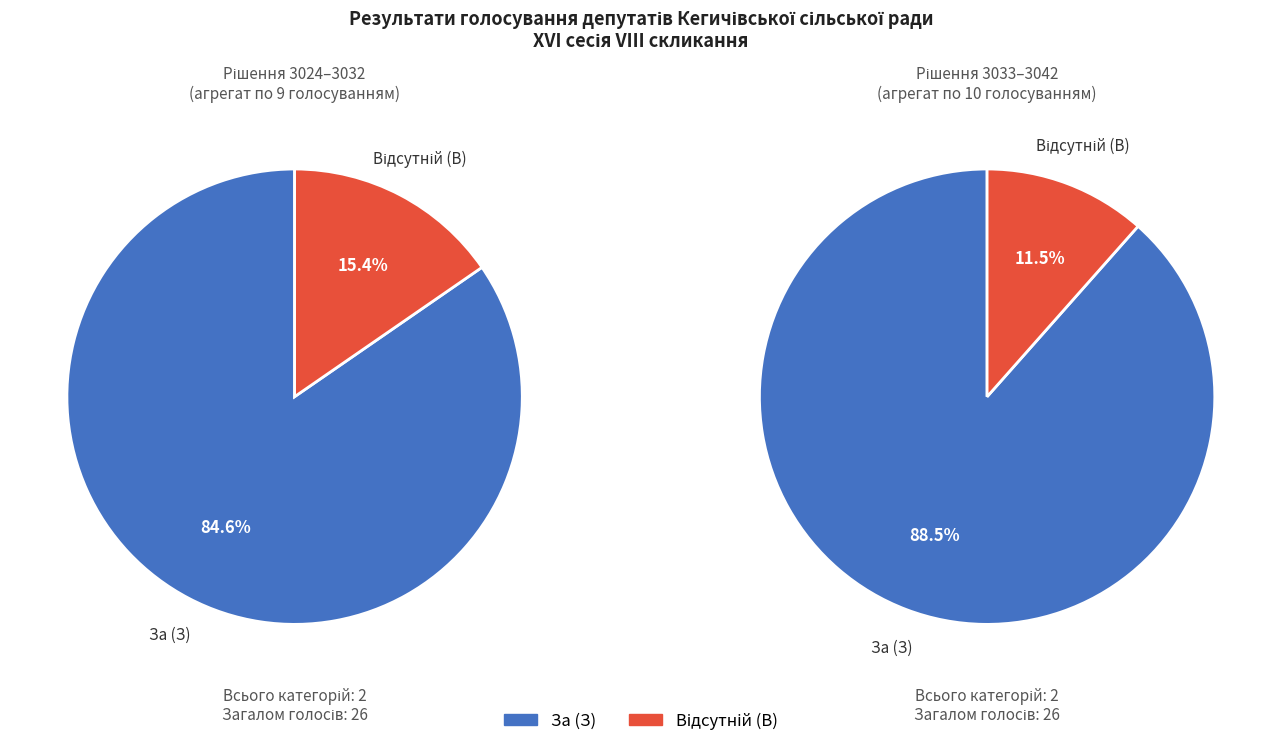

To the nearest percent, what portion does Відсутній (В) represent?

15%